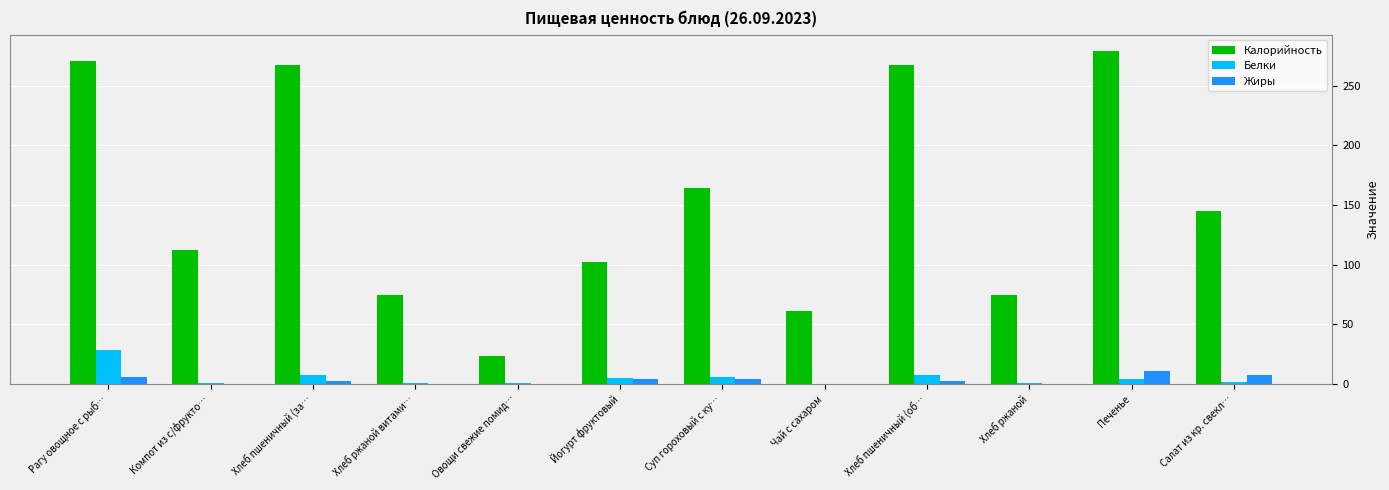

Are the bars grouped side by side (vs. stacked)?

Yes